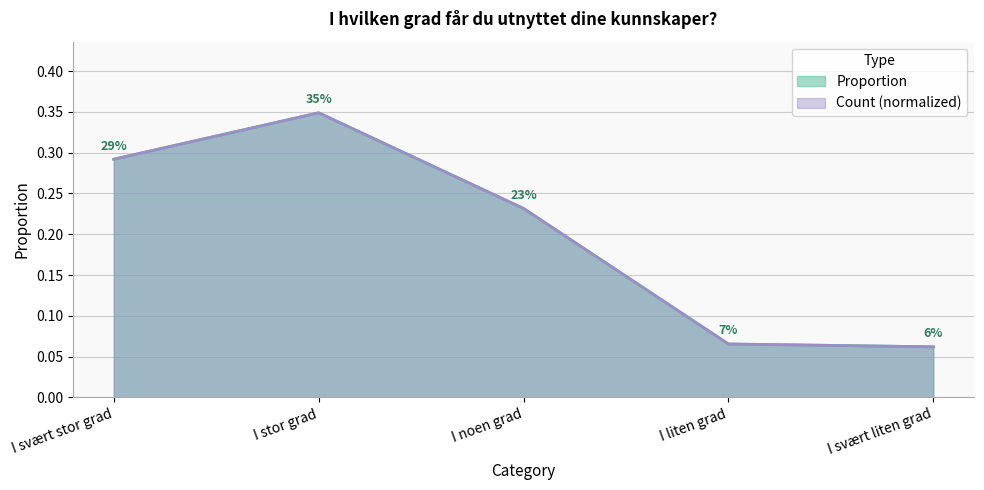

How many series are shown in this chart?

2